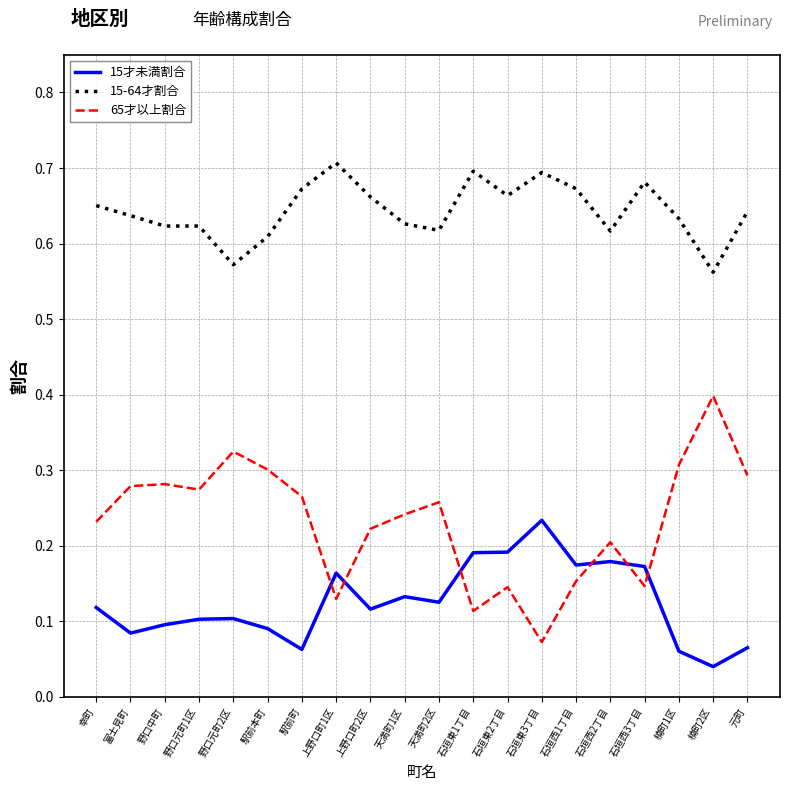

What are all the series names shown in the legend?

15才未満割合, 15-64才割合, 65才以上割合